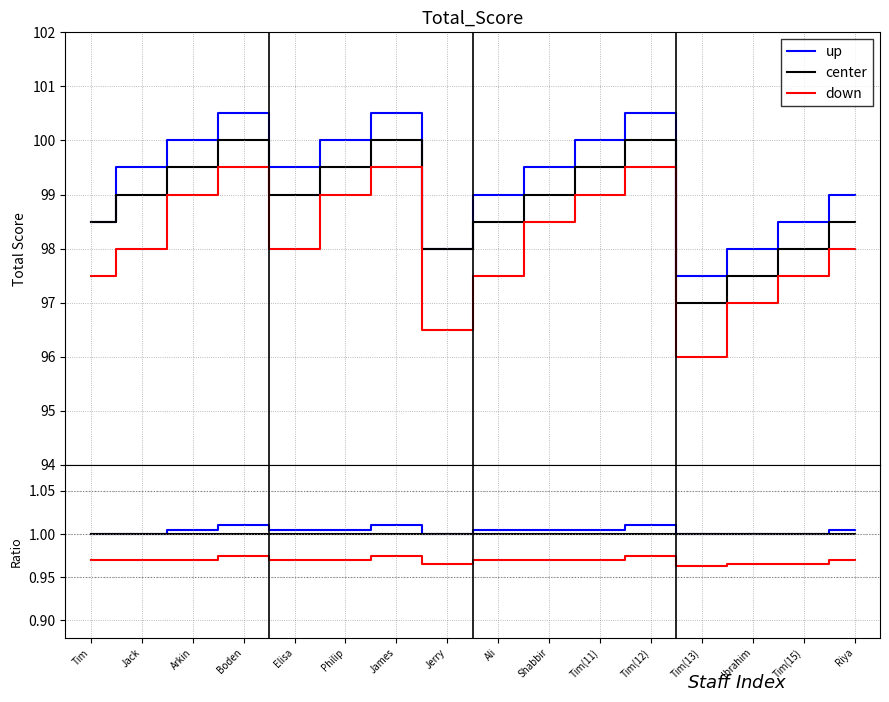

The down series shows 1.6 at Tim(11). True or false?

False